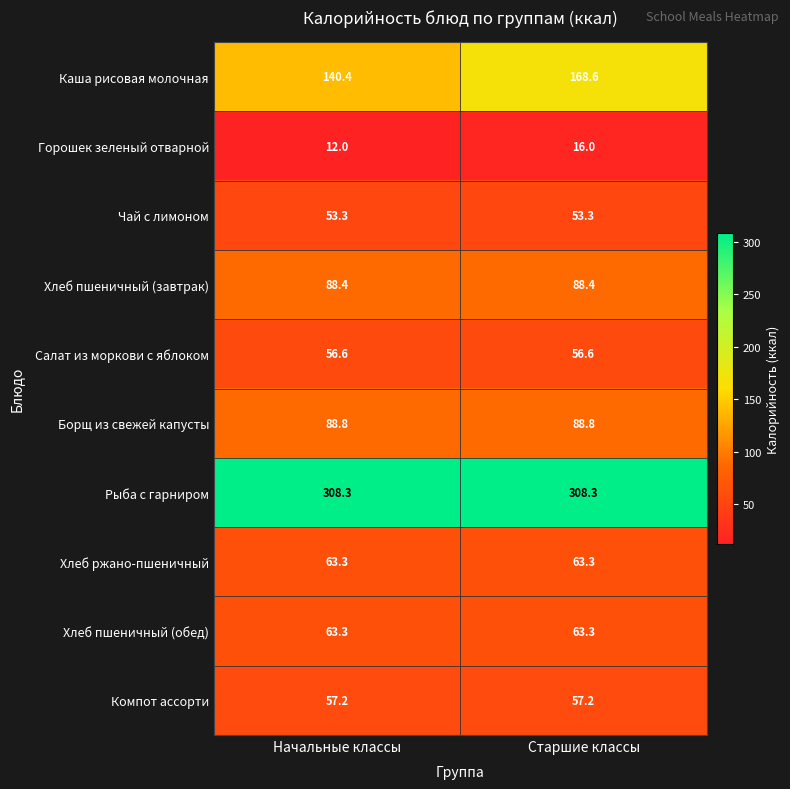

True or false: Хлеб пшеничный (обед) has a value of 63.3 at Начальные классы.

True